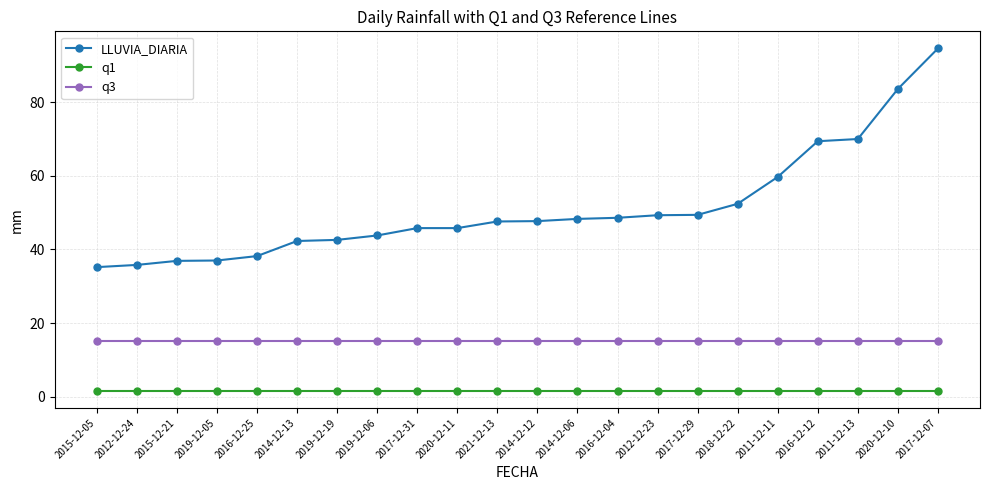

How many lines are shown in the chart?

3